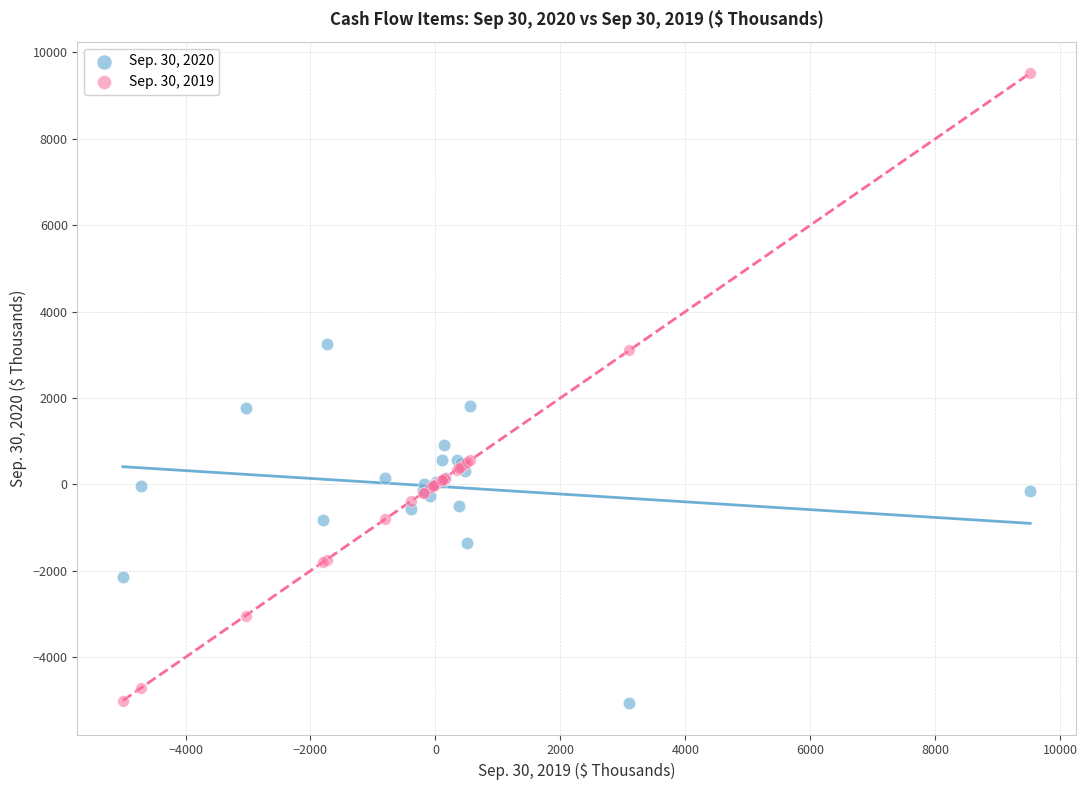

Which series has the largest Y range (max minus min)?

Sep. 30, 2019